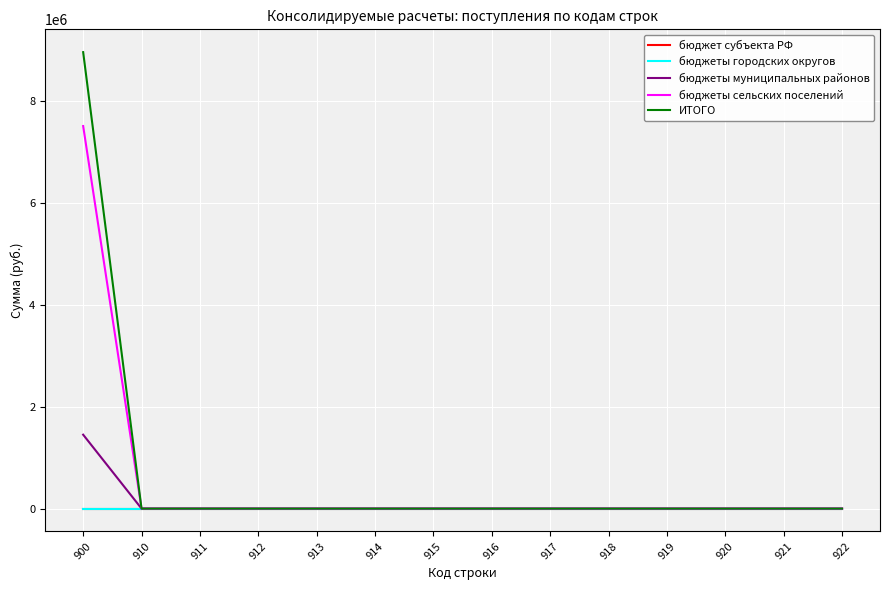

At which category does the chart reach its peak across all series?

900